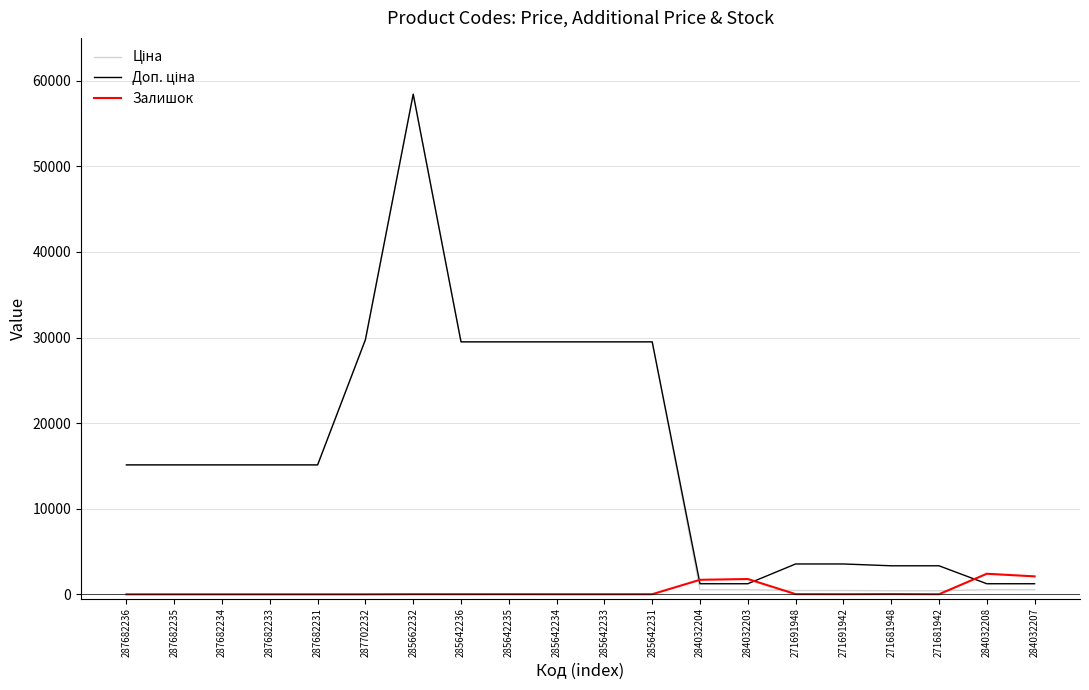

What is the total value across all series at 287682231?

30240.0